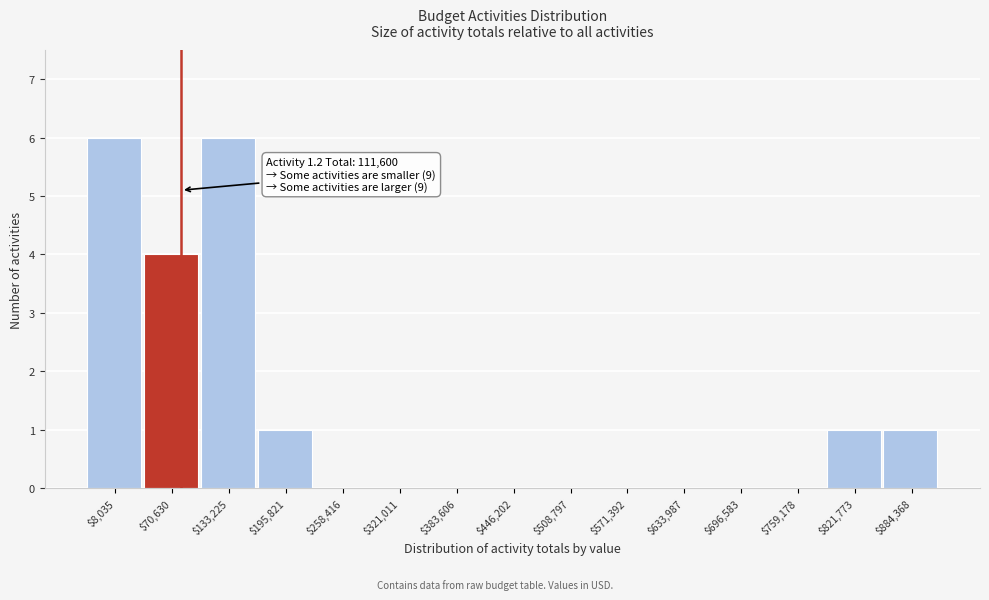

What is the sum of all values?

19